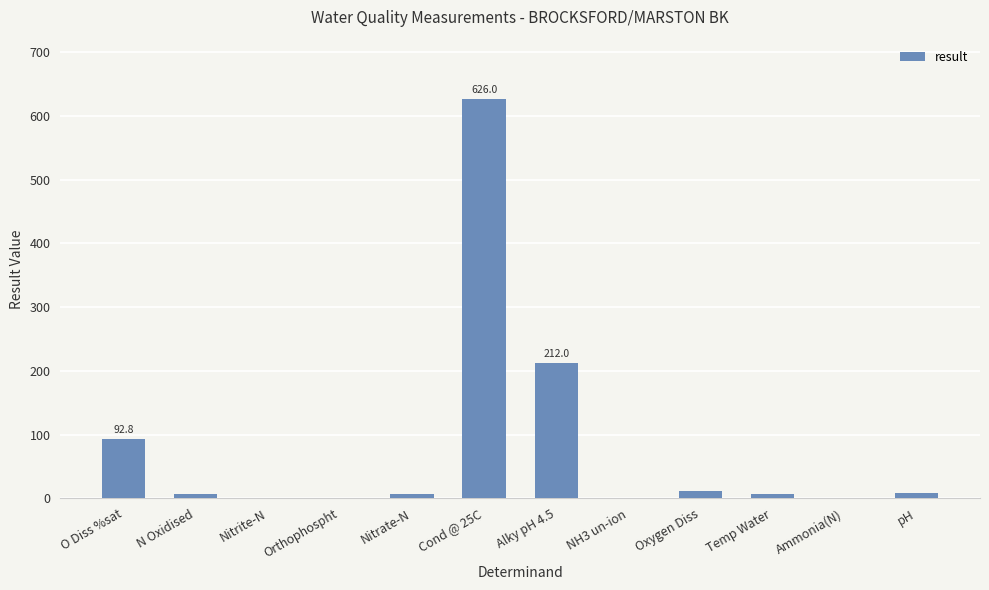

True or false: the data shows 8.1 at pH.

True